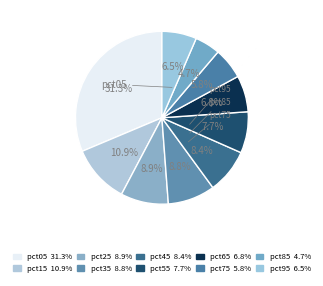

To the nearest percent, what is the average slice percentage?

10%